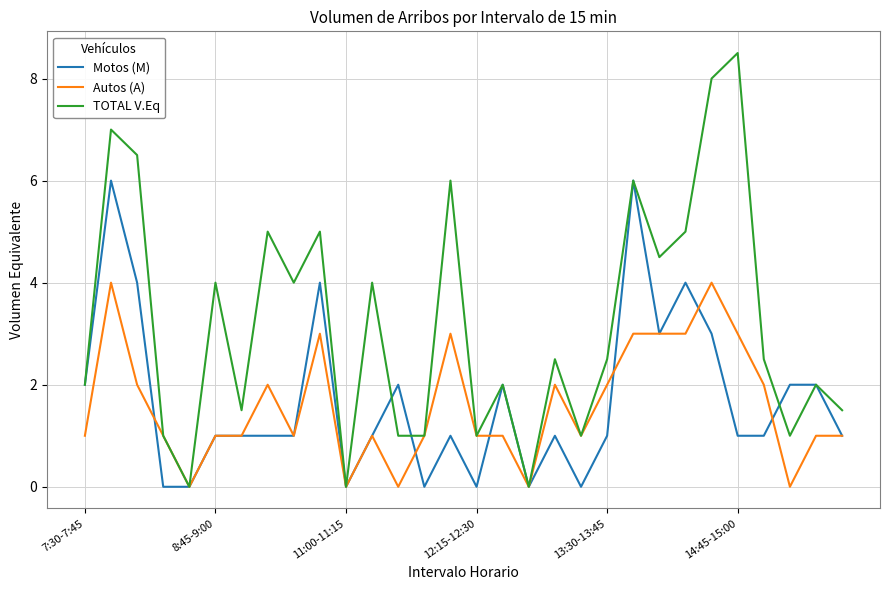

Which series has the largest range (max minus min)?

TOTAL V.Eq